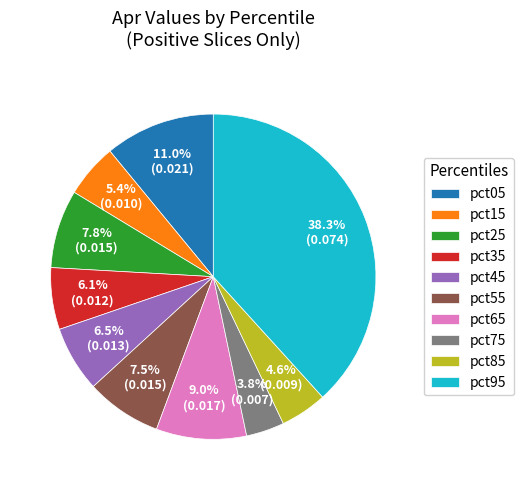

True or false: pct75 accounts for 16% of the total.

False